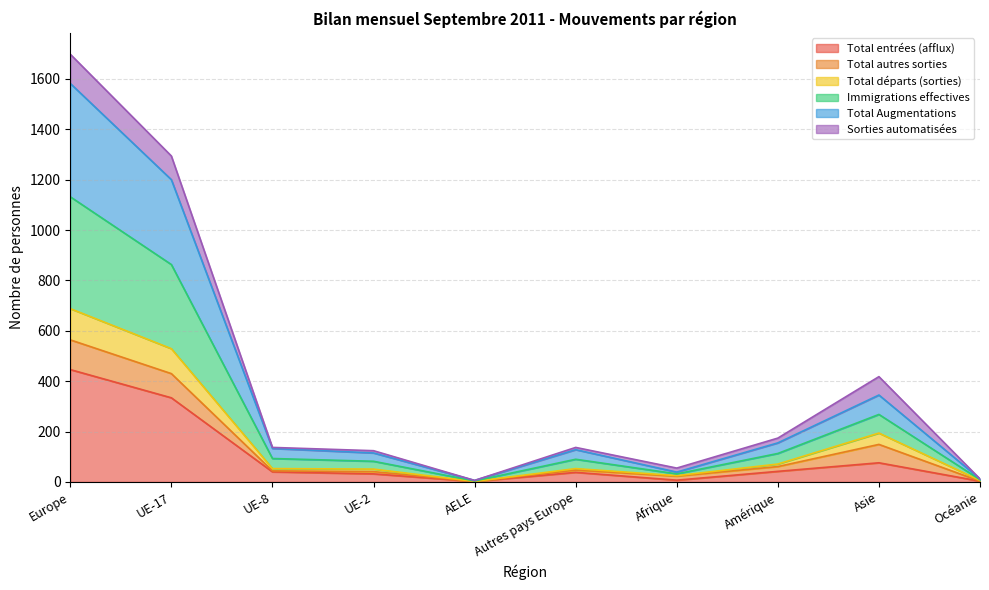

Where is Total entrées (afflux) nearest to the value 224?

UE-17